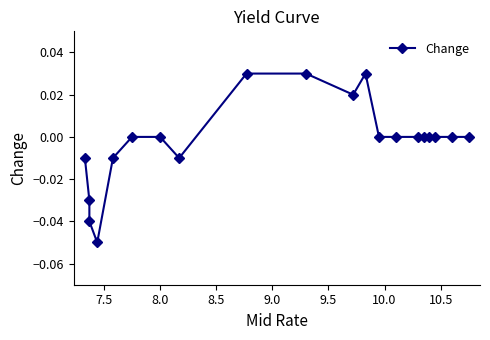

True or false: there are more than 0 points higher than both neighbors.

True